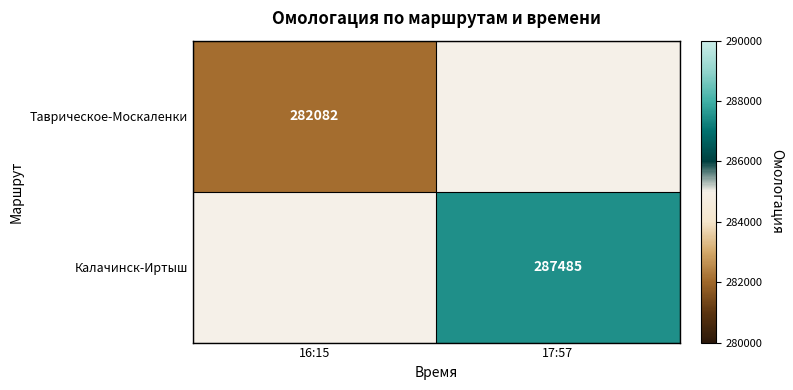

The value of Таврическое-Москаленки at 16:15 is 282082. True or false?

True